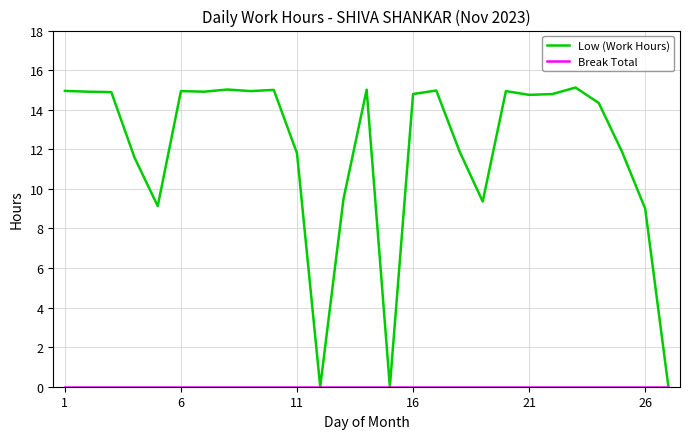

What is the maximum value shown in the chart?

15.1